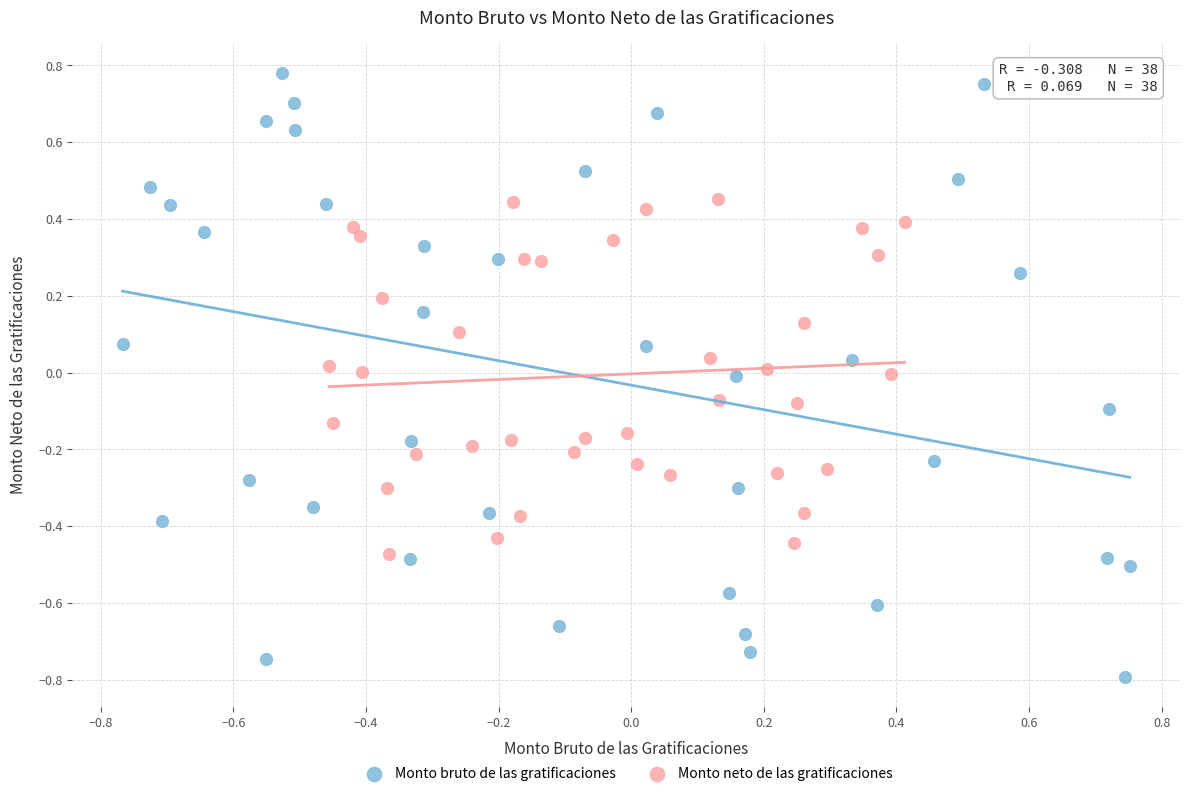

Which series reaches the minimum Y coordinate?

Monto bruto de las gratificaciones